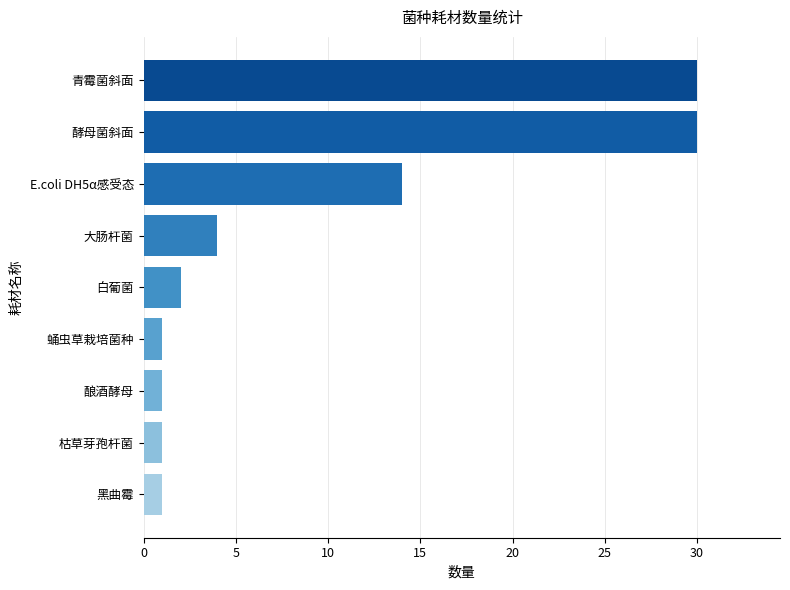

What is the sum of the values at 青霉菌斜面 and 酵母菌斜面?

60